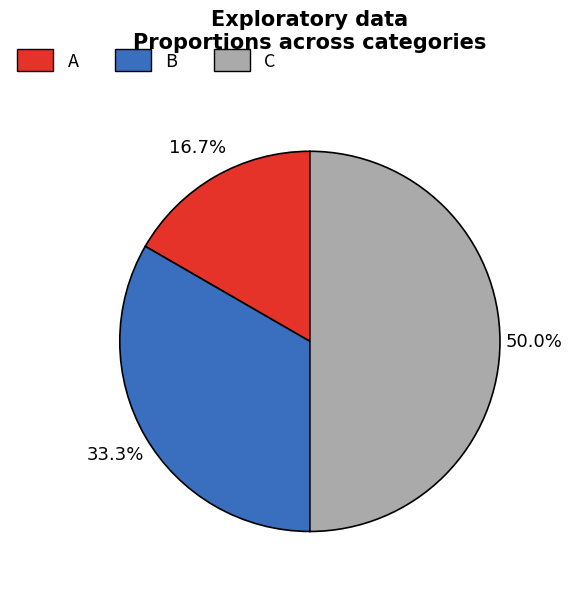

Approximately how many times larger is the value at A compared to B?

0.5